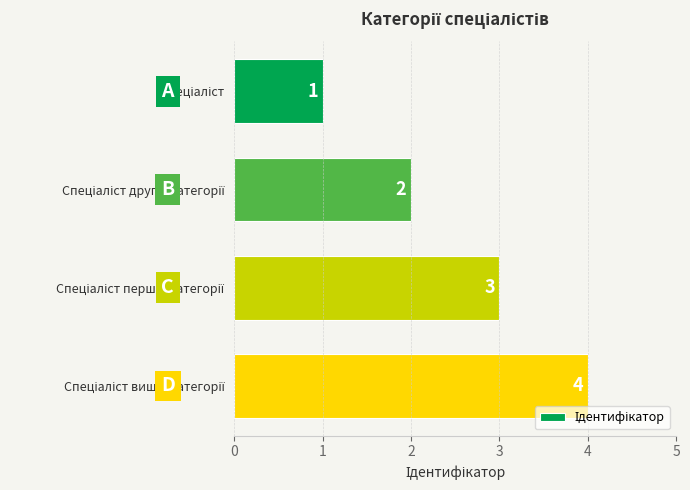

What is the difference between the second highest and minimum values?

2